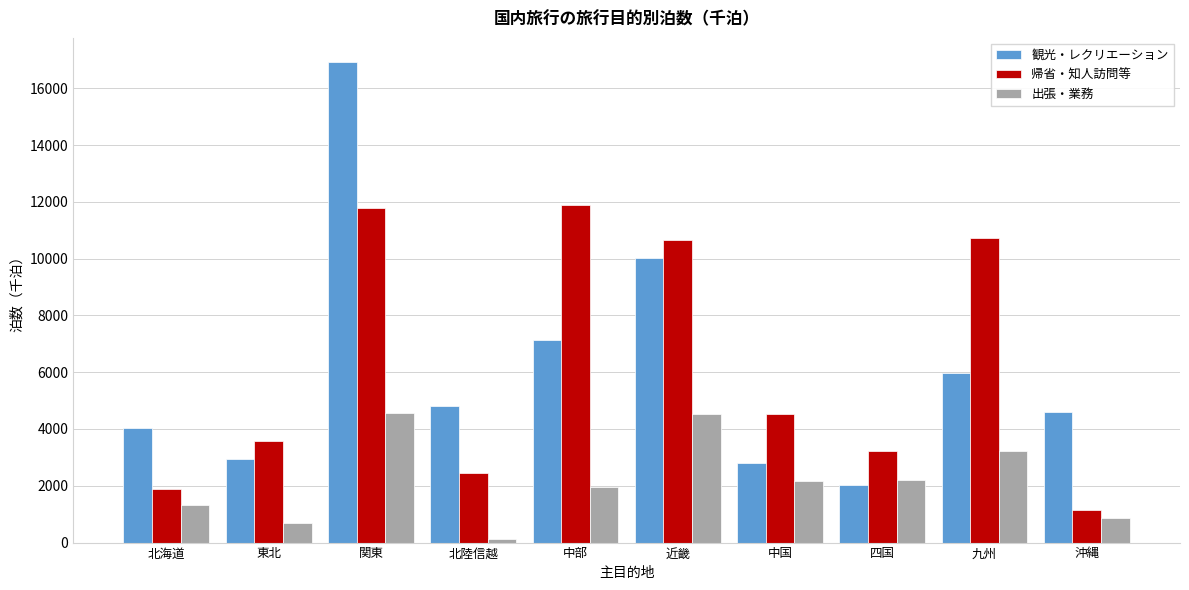

What is the spread (max minus min) of values at 近畿?

6138.1